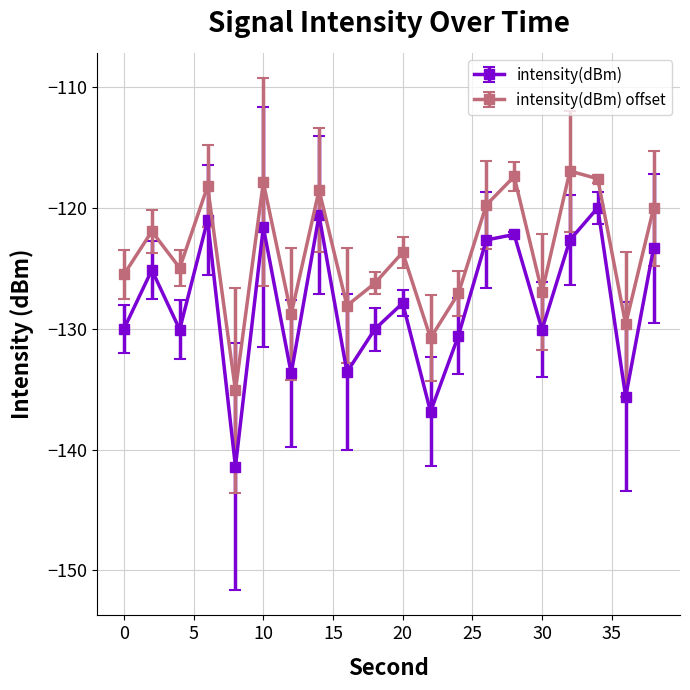

Which series has the largest total across all categories?

intensity(dBm) offset